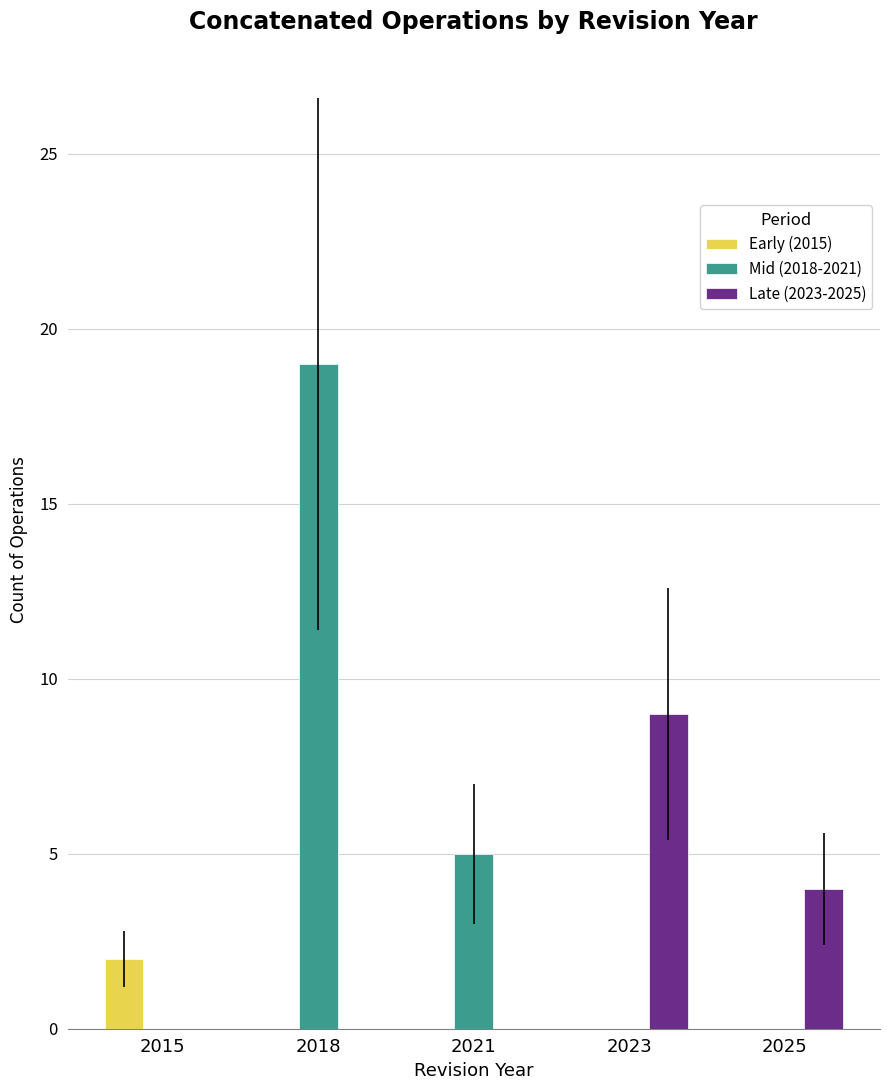

Count the number of categories in the chart.

5